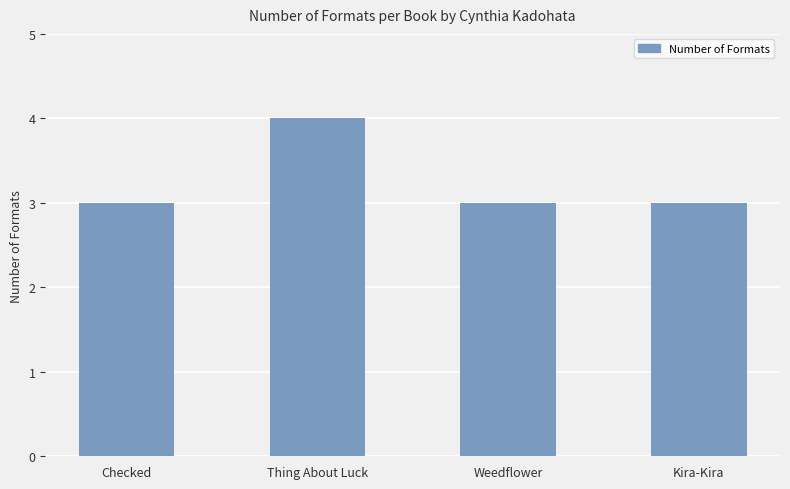

What is the label of the 2nd bar from the right?

Weedflower